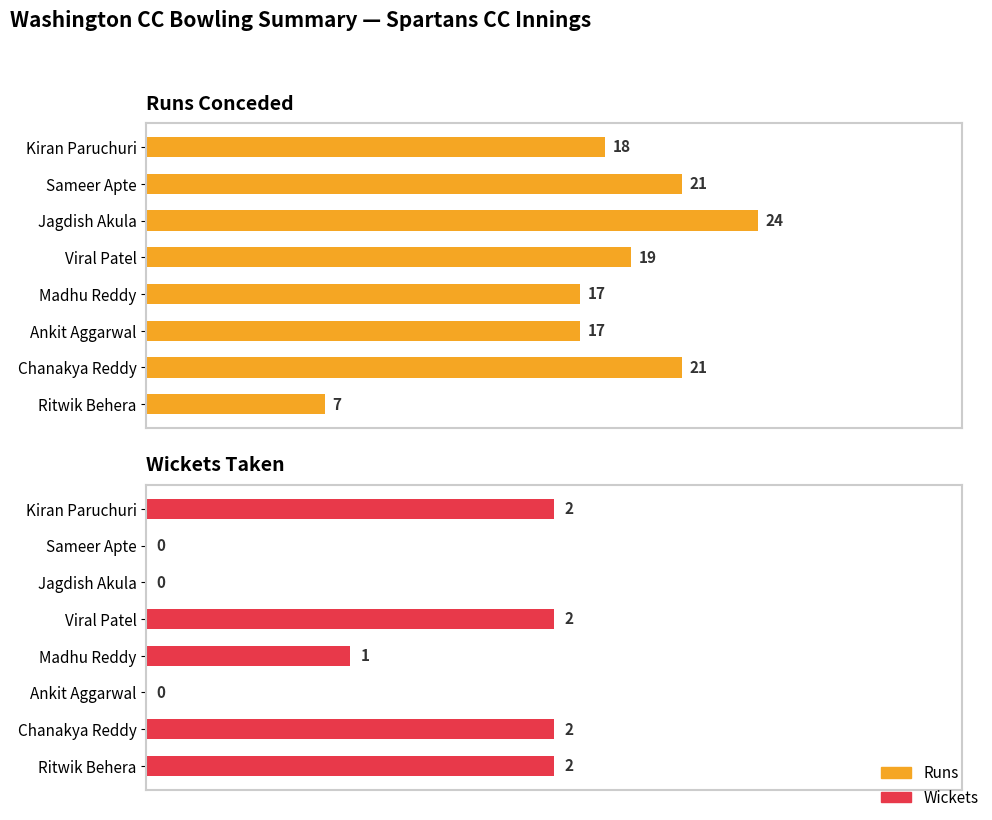

Which series has the largest range (max minus min)?

Runs